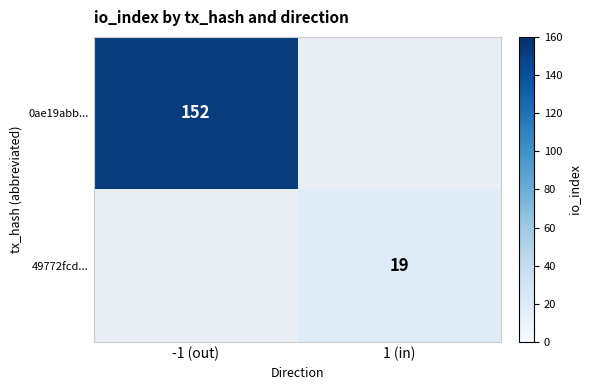

True or false: 49772fcd... has a value of 11 at 1 (in).

False